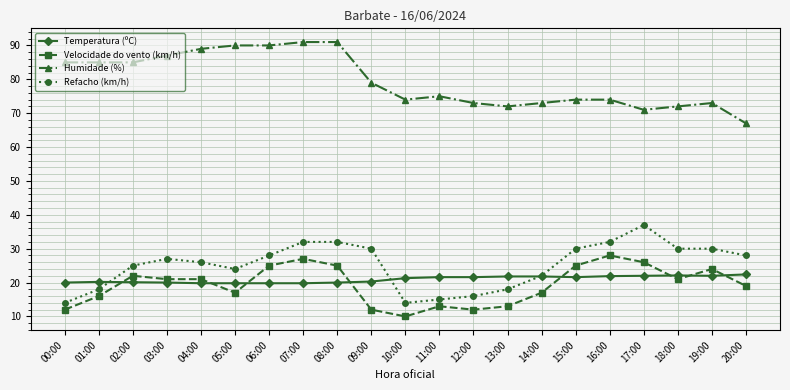

Is the value of Velocidade do vento (km/h) at 00:00 greater than the value of Refacho (km/h) at 16:00?

No